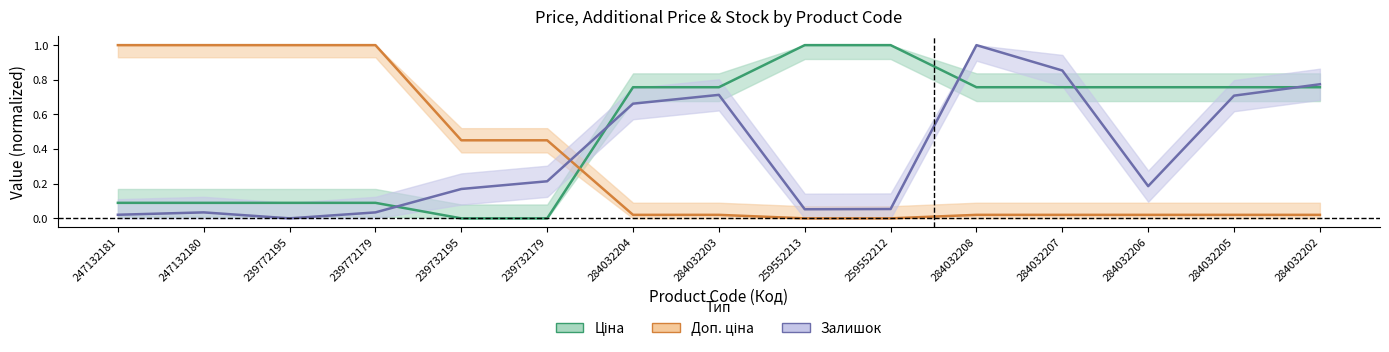

What is the spread (max minus min) of values at 247132181?

1.0